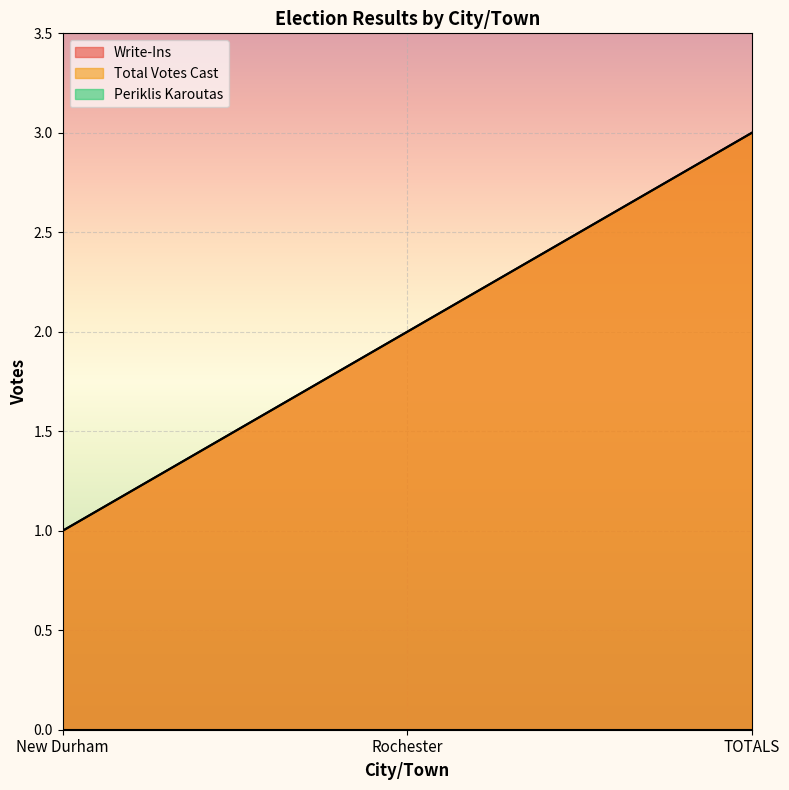

What is the label of the 1st point from the right?

TOTALS